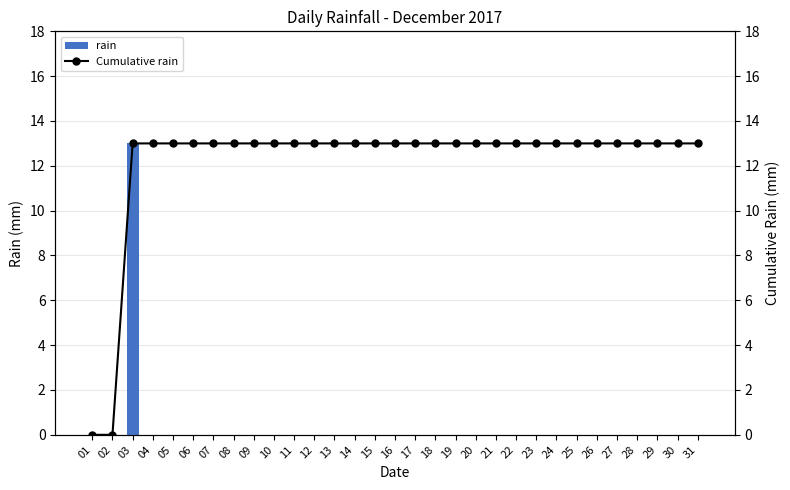

At how many categories does at least one series exceed 12?

29